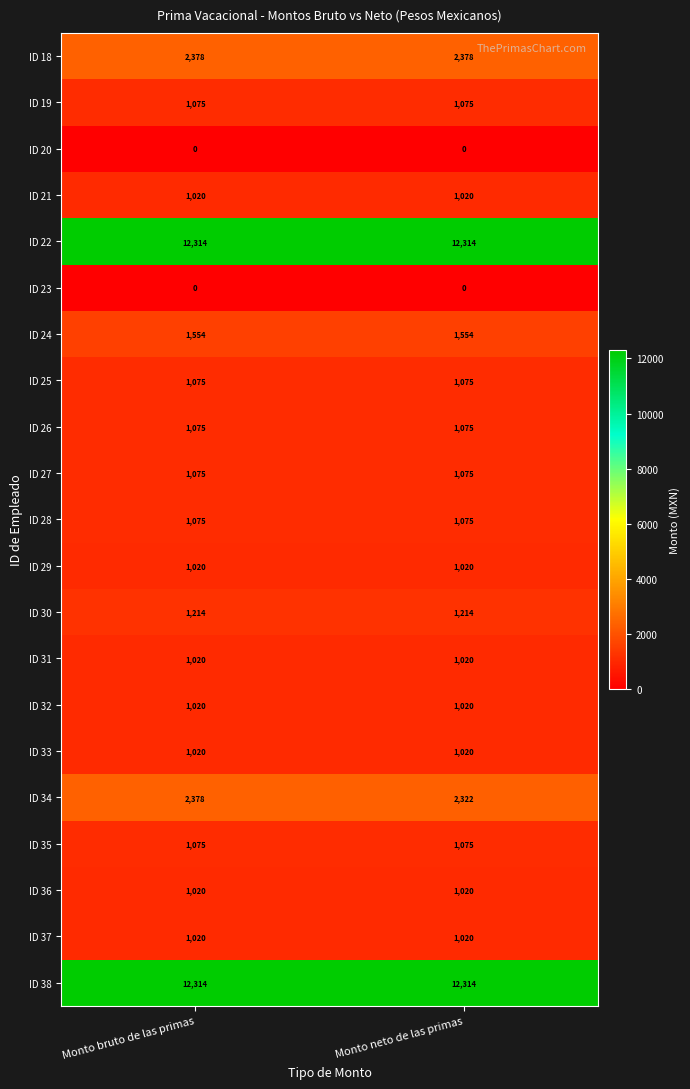

At which category is the sum across all series the highest?

Monto bruto de las primas